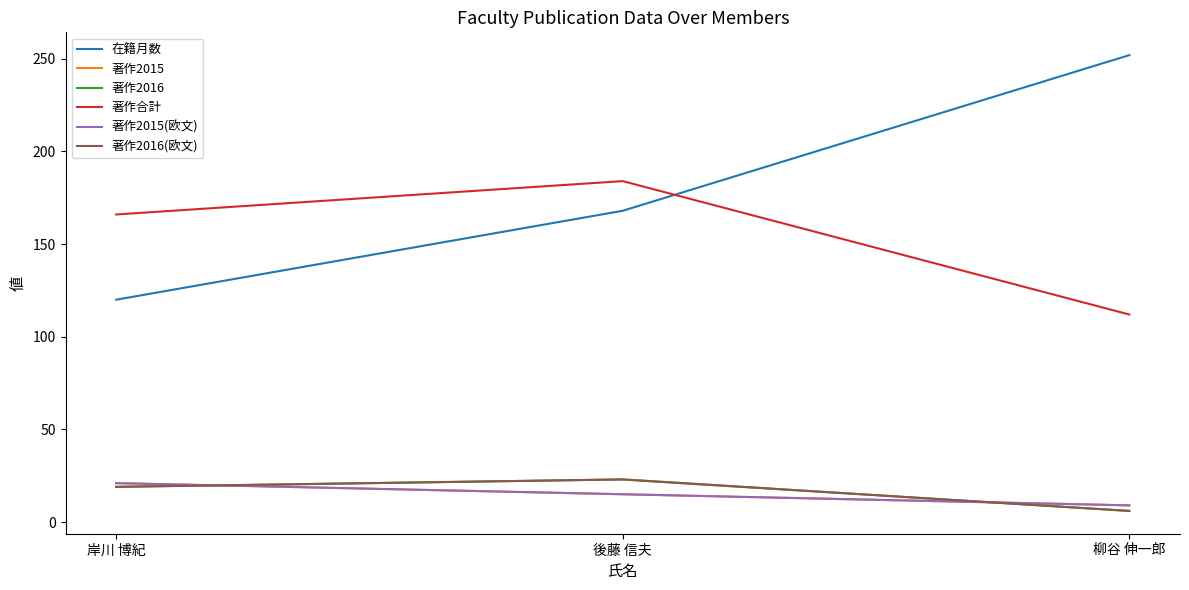

Is the value of 著作合計 at 後藤 信夫 greater than the value of 著作2016(欧文) at 柳谷 伸一郎?

Yes